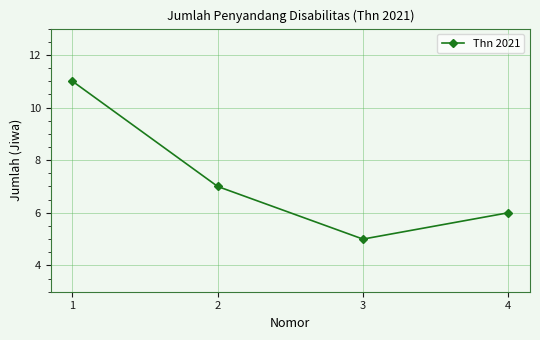

At which category does the data reach its first local valley?

3